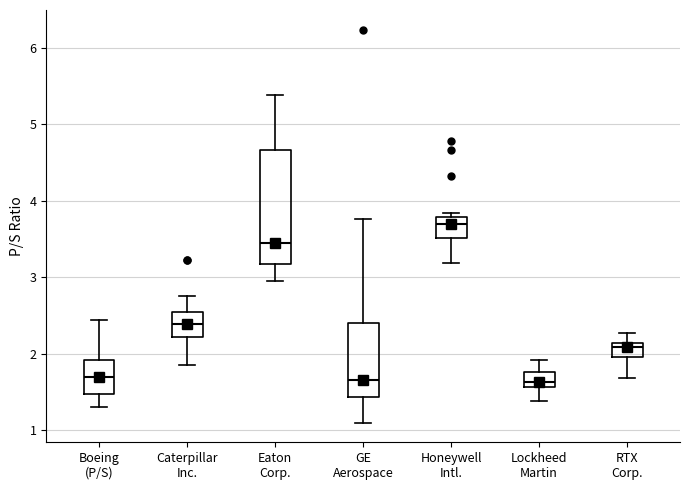

Reading left to right, transcribe this box plot: for each box, give where its median line is, the range the box spans, and where its two whiskers end, as read against the y-axis. The values are not printed on the chart, so give them approximately, as read against the axis.

Boeing (P/S): median 1.7, box 1.5 to 1.9, whiskers 1.3 to 2.4
Caterpillar Inc.: median 2.4, box 2.2 to 2.6, whiskers 1.9 to 2.8
Eaton Corp.: median 3.5, box 3.2 to 4.7, whiskers 3.0 to 5.4
GE Aerospace: median 1.7, box 1.4 to 2.4, whiskers 1.1 to 3.8
Honeywell Intl.: median 3.7, box 3.5 to 3.8, whiskers 3.2 to 3.8 (just above the box's upper edge)
Lockheed Martin: median 1.6 (just above the box's lower edge), box 1.6 to 1.8, whiskers 1.4 to 1.9
RTX Corp.: median 2.1 (just below the box's upper edge), box 2.0 to 2.1, whiskers 1.7 to 2.3